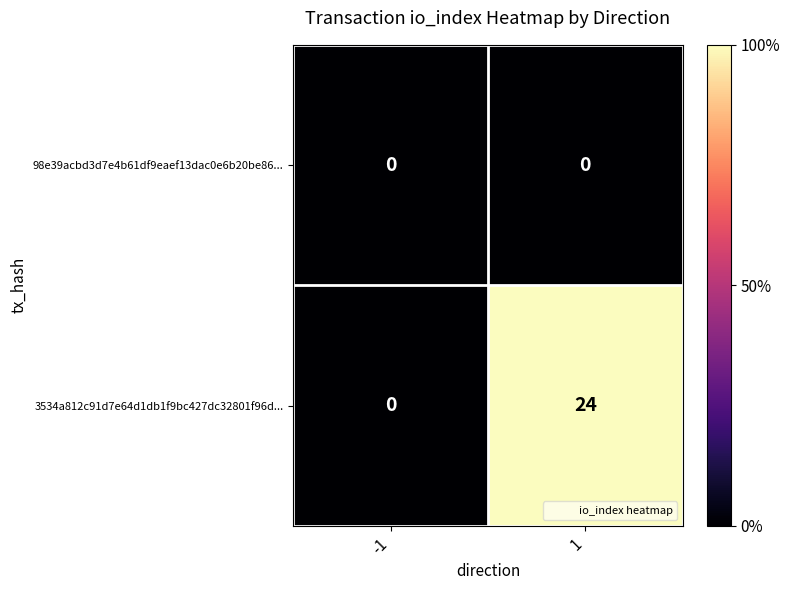

Reading left to right, what are all the values shown in this chart?

98e39acbd3d7e4b61df9eaef13dac0e6b20be86...: 0	0
3534a812c91d7e64d1db1f9bc427dc32801f96d...: 0	24